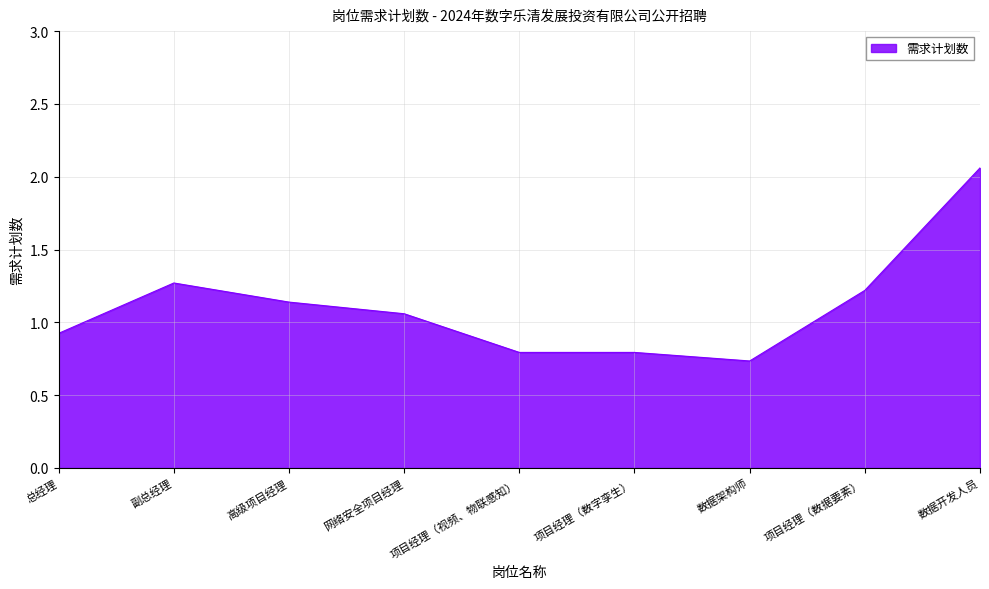

Which has a higher value, 项目经理（数据要素） or 高级项目经理?

项目经理（数据要素）